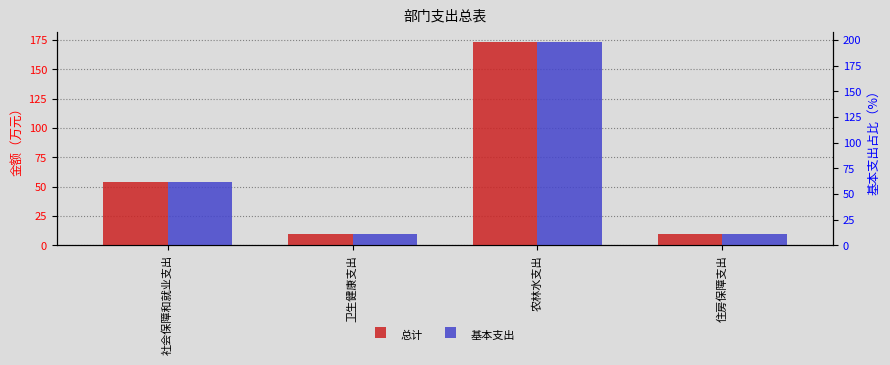

What is the label of the 2nd bar from the left?

卫生健康支出